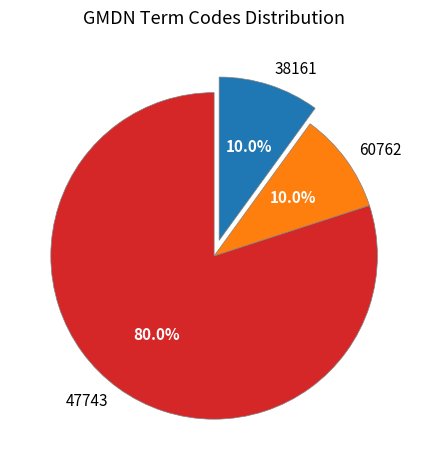

Between 47743 and 60762, which is larger?

47743